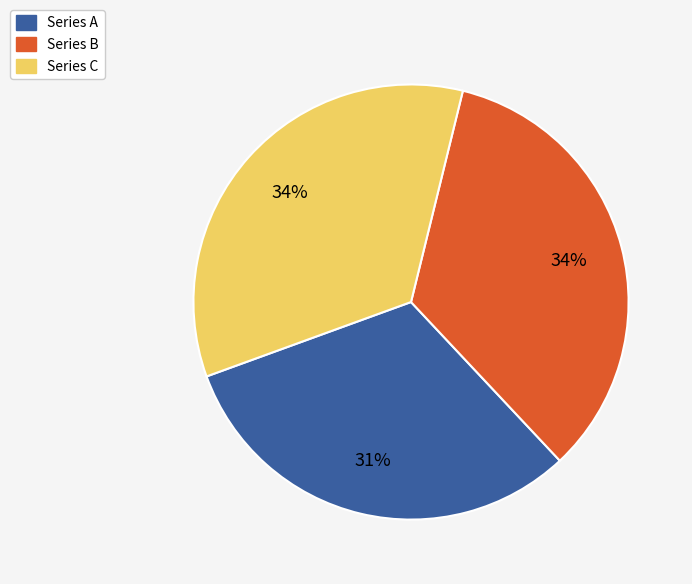

True or false: Series C accounts for 34% of the total.

True